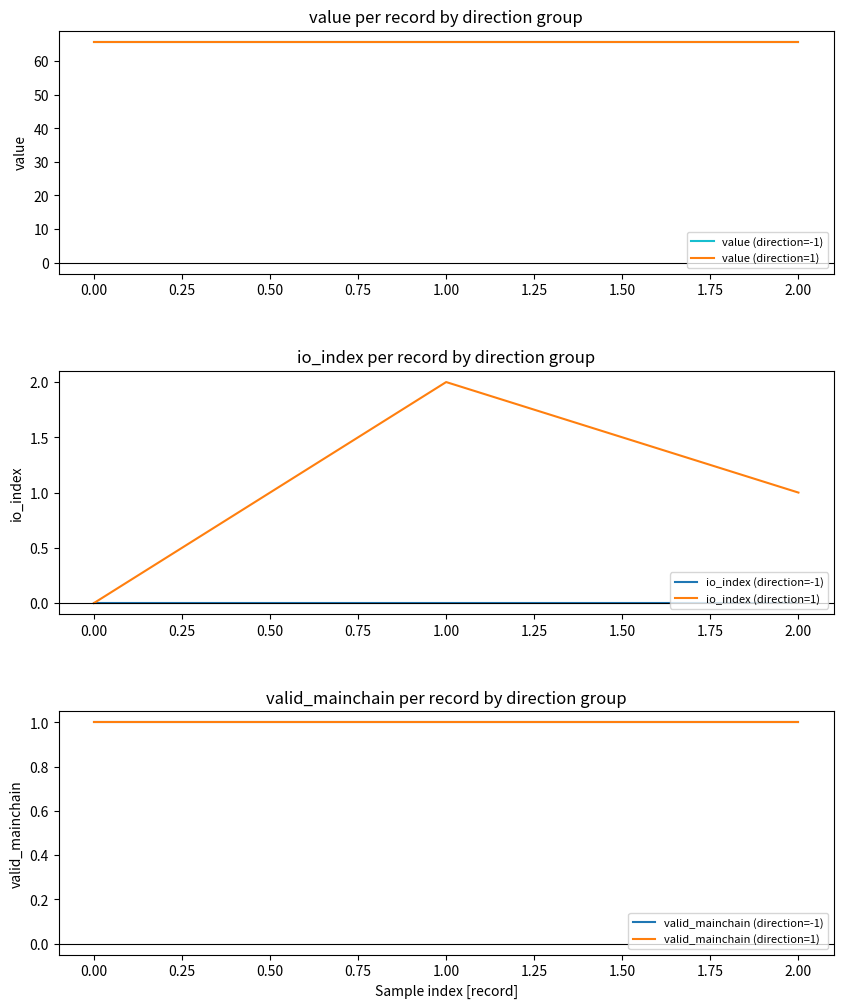

List the labels in order of io_index (direction=1) value, largest first.

1.00, 2.00, 0.00